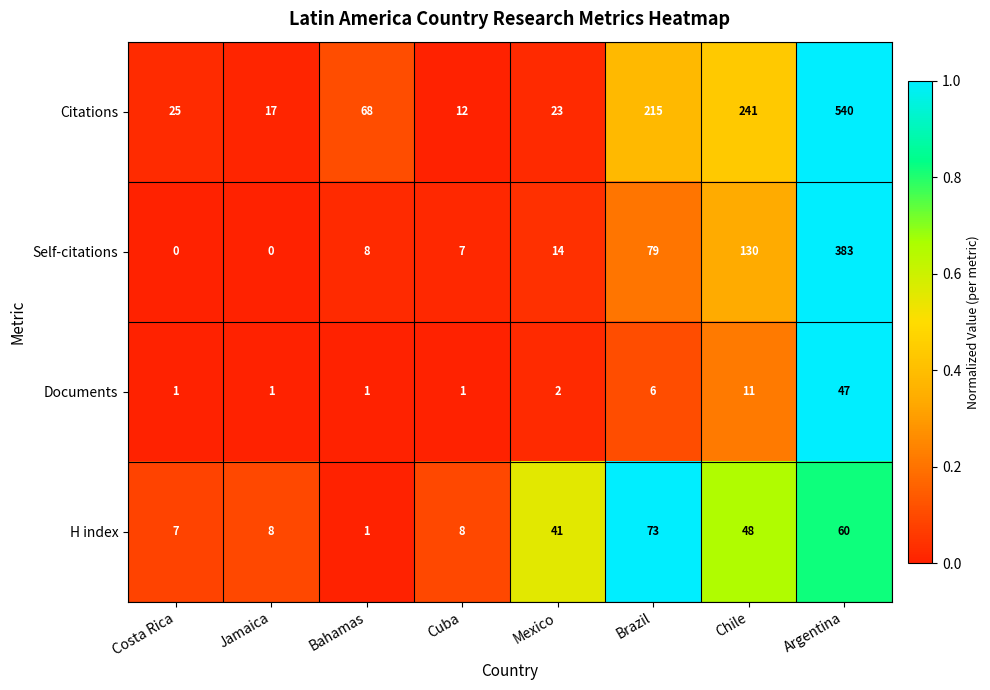

What is the difference between the Citations values at Costa Rica and Brazil?

190